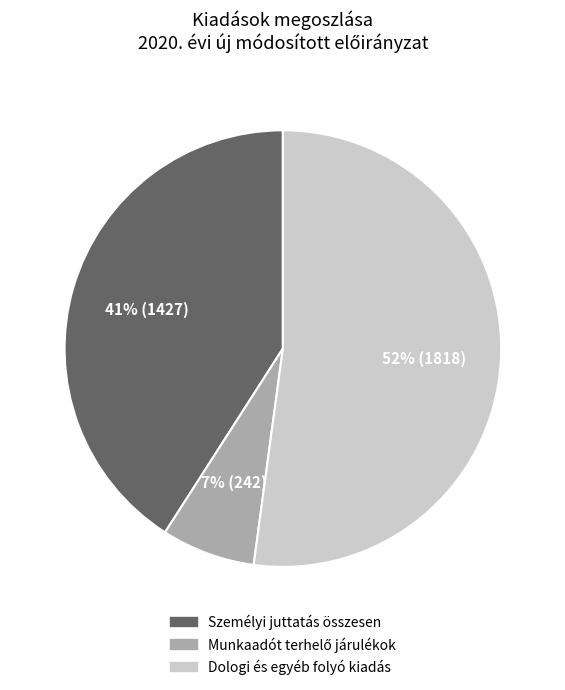

What percentage is the Dologi és egyéb folyó kiadás slice, to the nearest percent?

52%